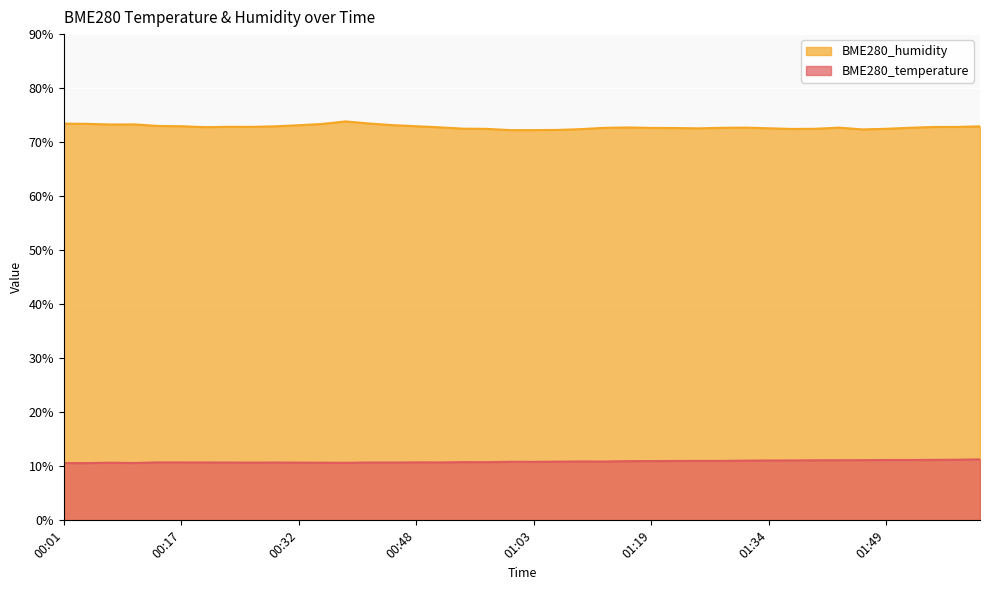

What is the difference between the highest and lowest values at 02:01?

61.6